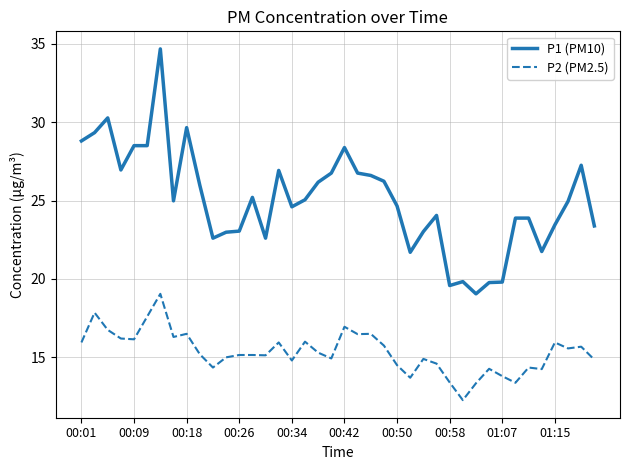

What is the minimum value for P1 (PM10)?

19.1